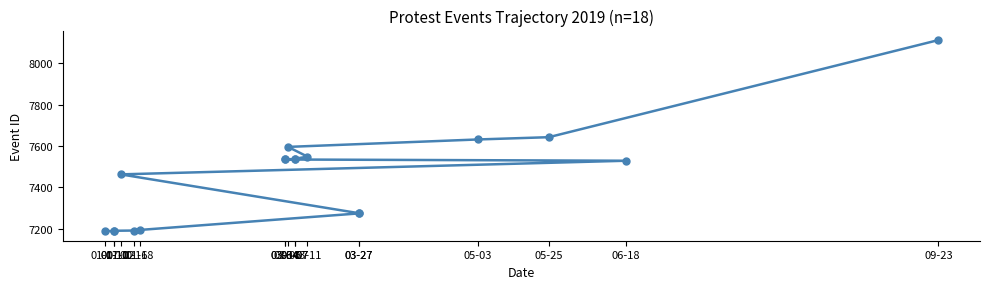

What is the maximum value shown in the chart?

8113